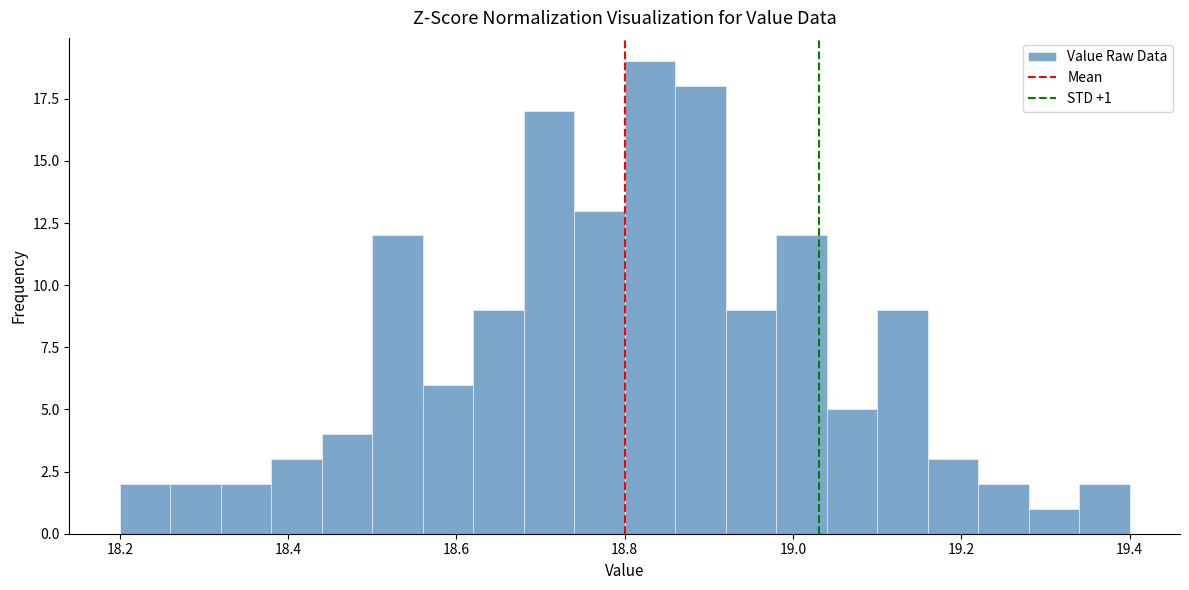

Around what value on the x-axis is the tallest bar? Give the approximate position of its centre, as read against the axis.

18.84